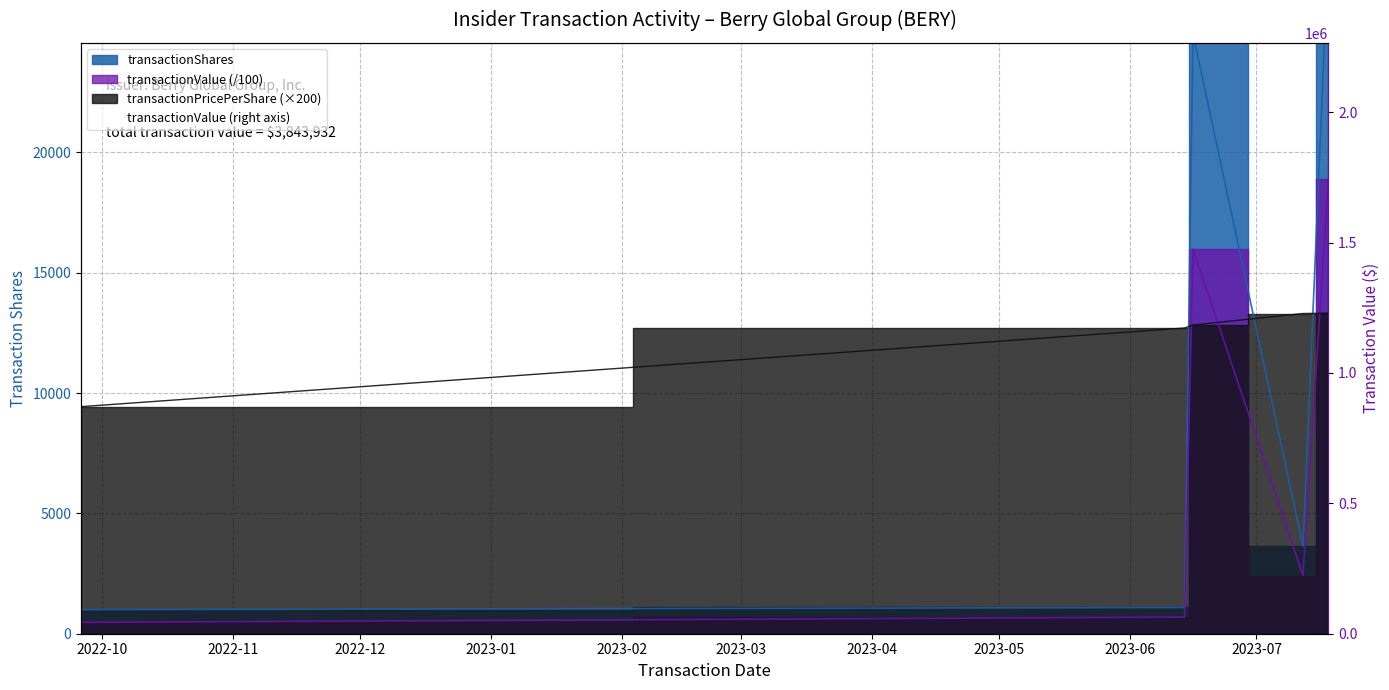

True or false: transactionShares and transactionValue intersect in this chart.

False